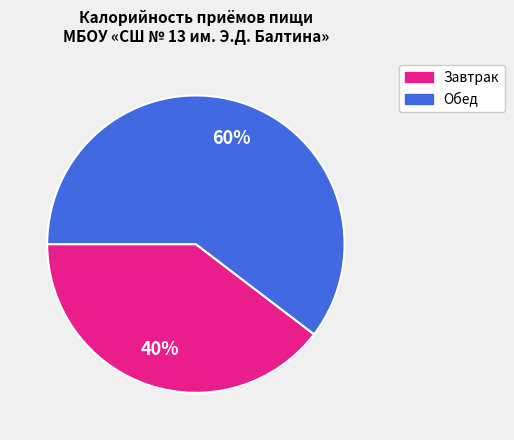

Is the sum of Завтрак and Обед greater than half?

Yes